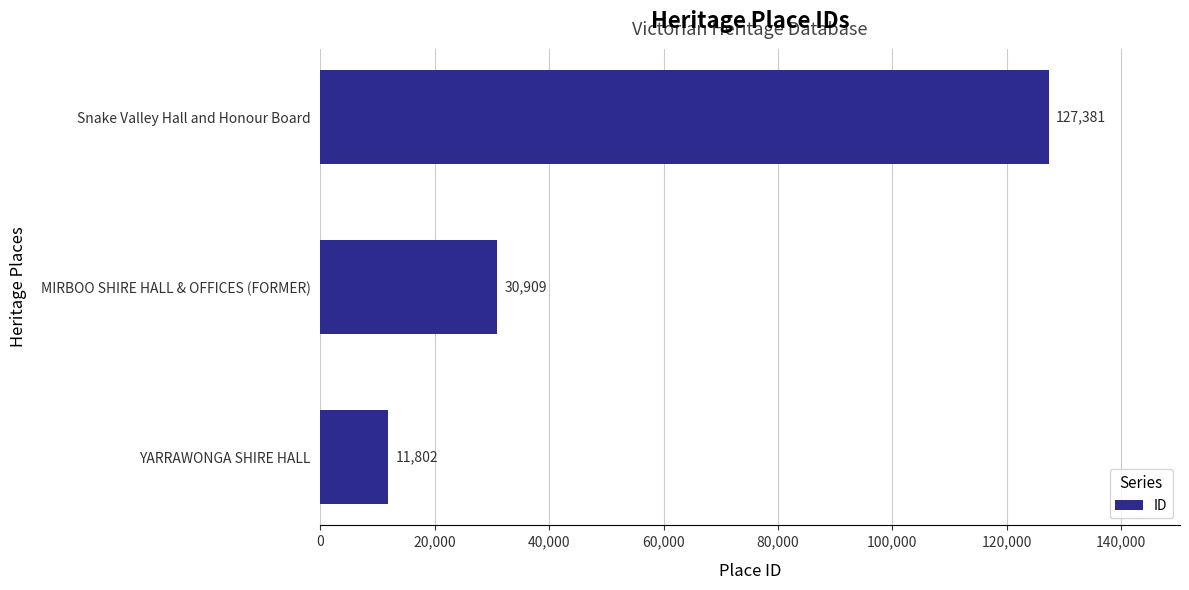

What is the difference between the maximum and minimum values?

115579